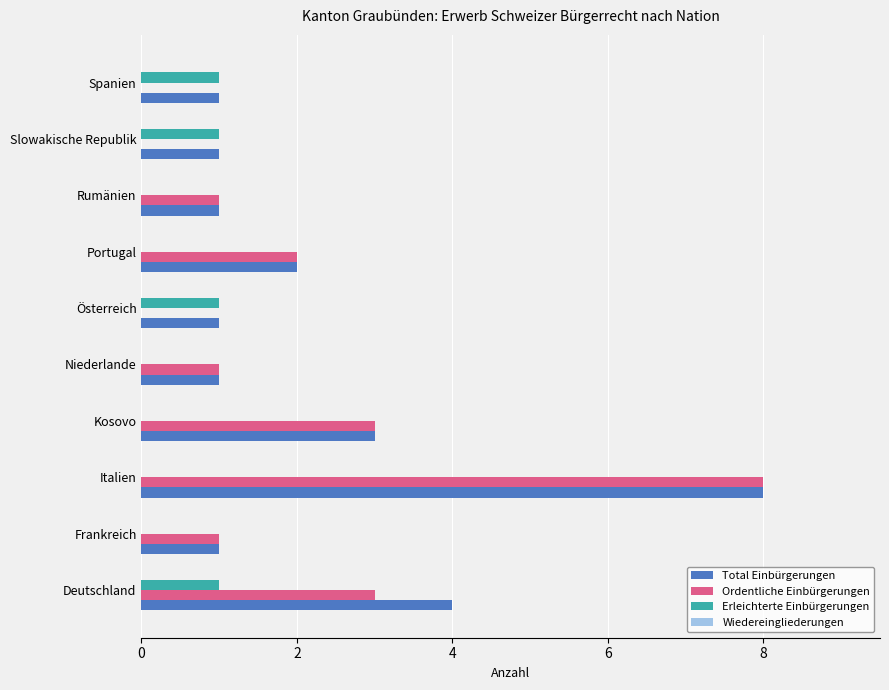

What is the sum of all Ordentliche Einbürgerungen values?

19